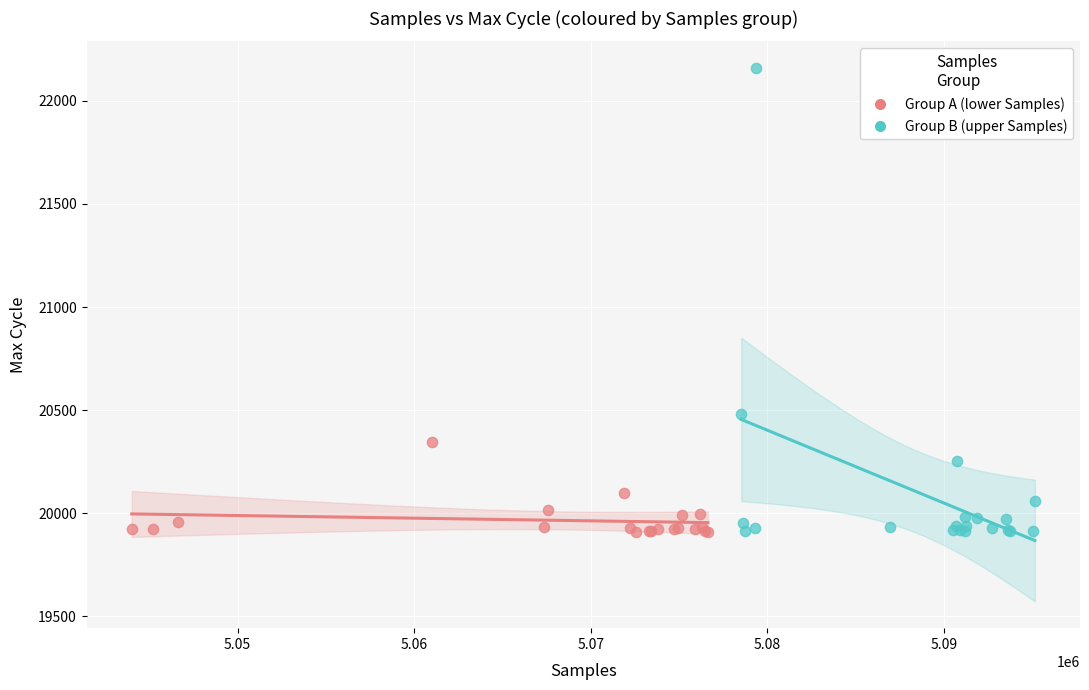

Which series contains the highest Y value?

Group B (upper Samples)